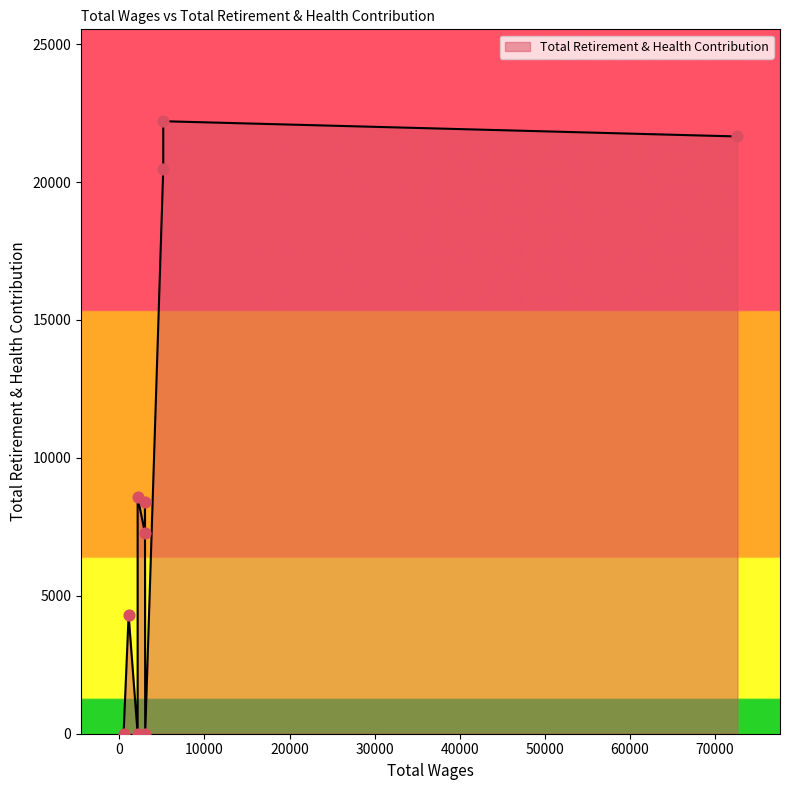

What is the change in value from 2150.0 to 1090.0?

-4294